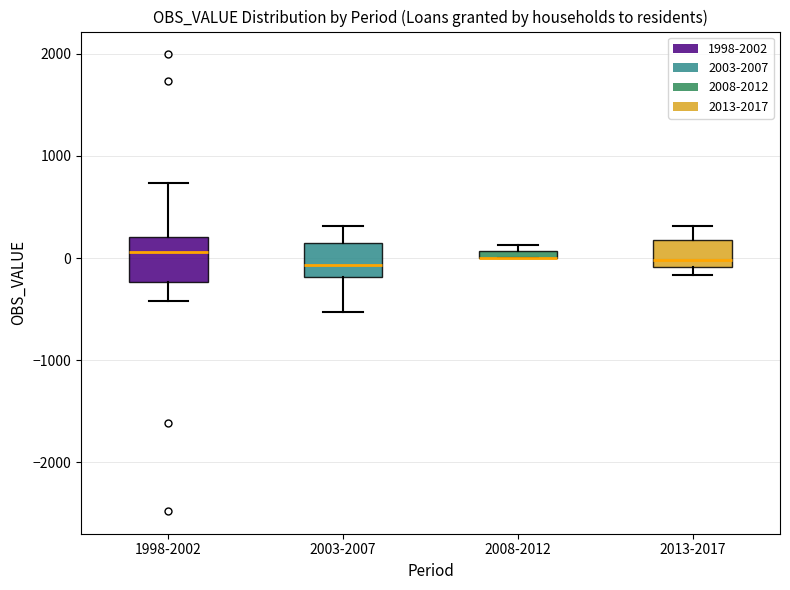

Where does the lower whisker of the box for 2003-2007 end on the y-axis? The values are not printed on the chart, so give them approximately, as read against the axis.

-500